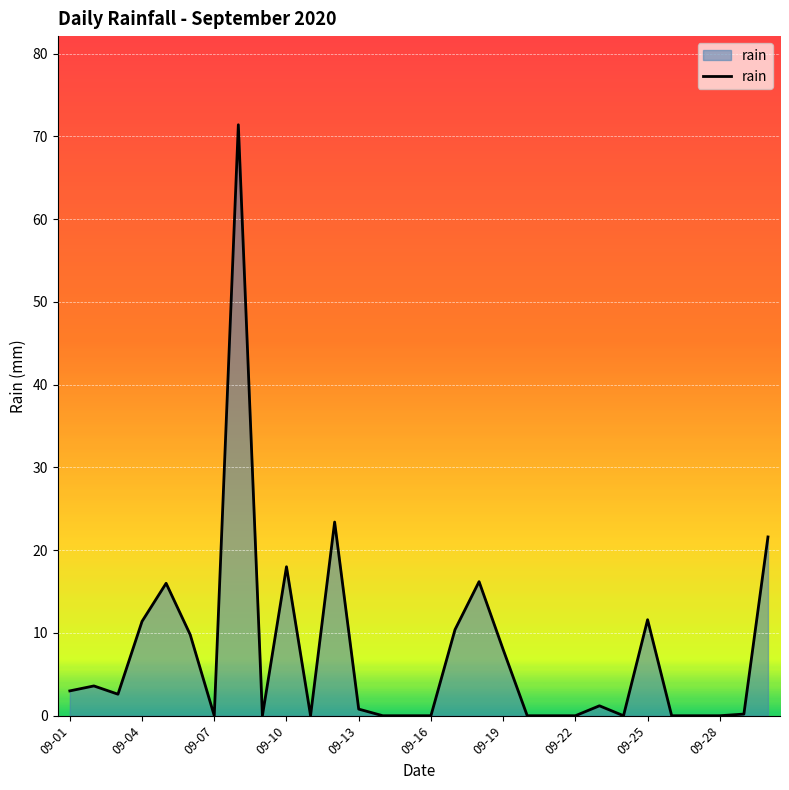

What is the maximum value shown in the chart?

71.4